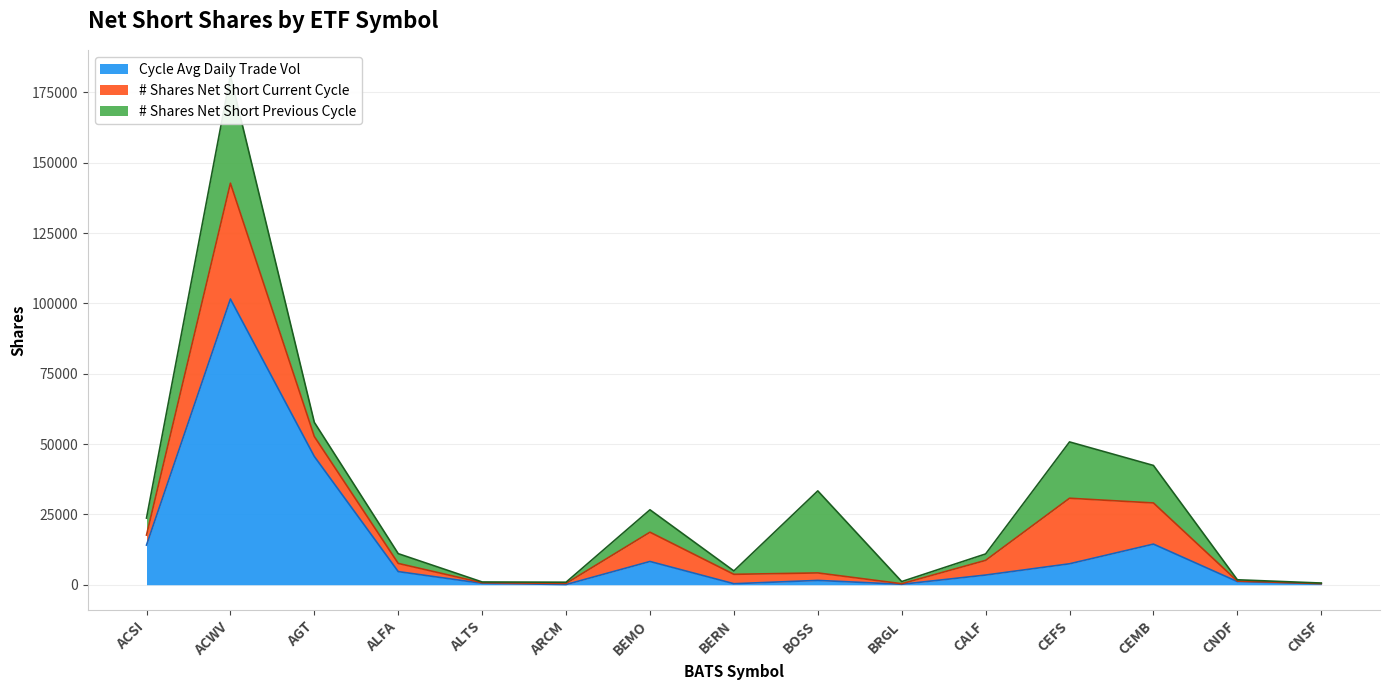

Reading left to right, list all the values displayed in this chart.

Cycle Avg Daily Trade Vol: ACSI=14097	ACWV=101563	AGT=45590	ALFA=4665	ALTS=502	ARCM=68	BEMO=8267	BERN=363	BOSS=1536	BRGL=166	CALF=3442	CEFS=7445	CEMB=14442	CNDF=1118	CNSF=320
# Shares Net Short Current Cycle: ACSI=3560	ACWV=41170	AGT=7080	ALFA=2908	ALTS=206	ARCM=413	BEMO=10404	BERN=3336	BOSS=2658	BRGL=202	CALF=5218	CEFS=23303	CEMB=14626	CNDF=188	CNSF=99
# Shares Net Short Previous Cycle: ACSI=6037	ACWV=38219	AGT=5049	ALFA=3470	ALTS=273	ARCM=411	BEMO=7969	BERN=1209	BOSS=29168	BRGL=759	CALF=2282	CEFS=20015	CEMB=13328	CNDF=456	CNSF=180